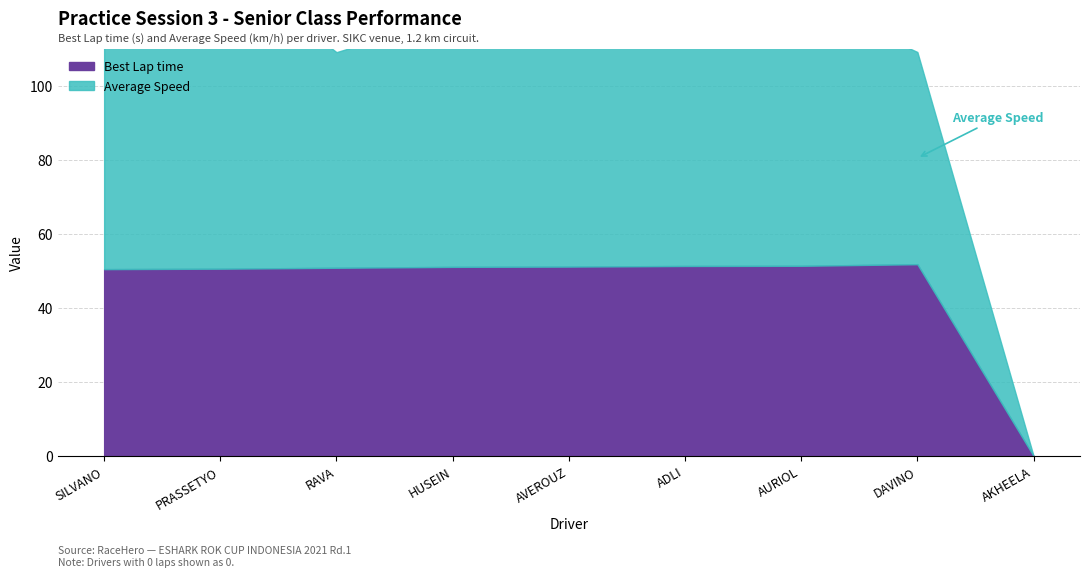

What is the approximate value of Best Lap time at AVEROUZ?

51.2